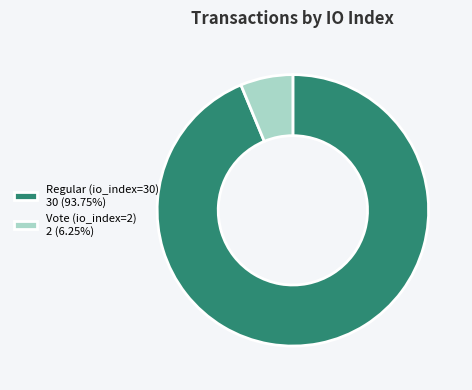

Combined, do Vote (io_index=2) 2 (6.25%) and Regular (io_index=30) 30 (93.75%) account for over 50%?

Yes